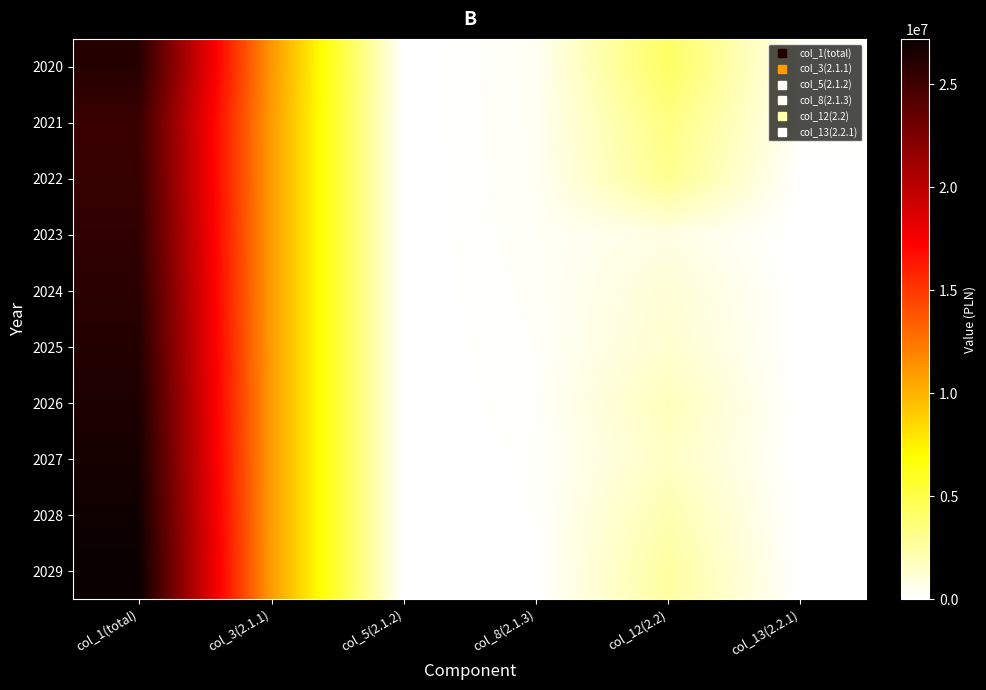

List the series in order of their peak value, lowest first.

2021, 2022, 2023, 2024, 2020, 2025, 2026, 2027, 2028, 2029